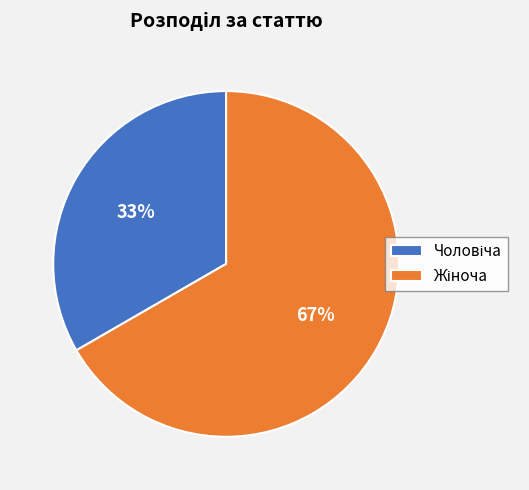

Is there any slice that represents more than half of the pie?

Yes